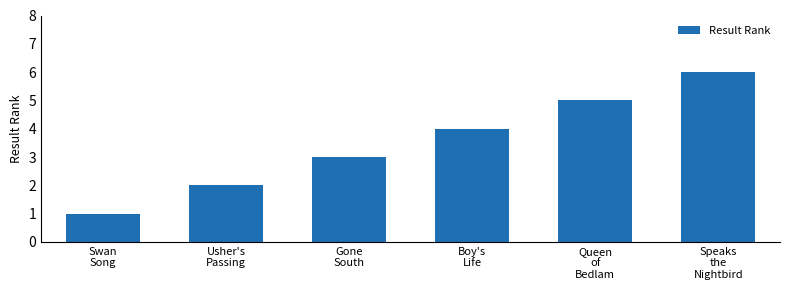

List the labels in order of value, smallest first.

Swan
Song, Usher's
Passing, Gone
South, Boy's
Life, Queen
of
Bedlam, Speaks
the
Nightbird